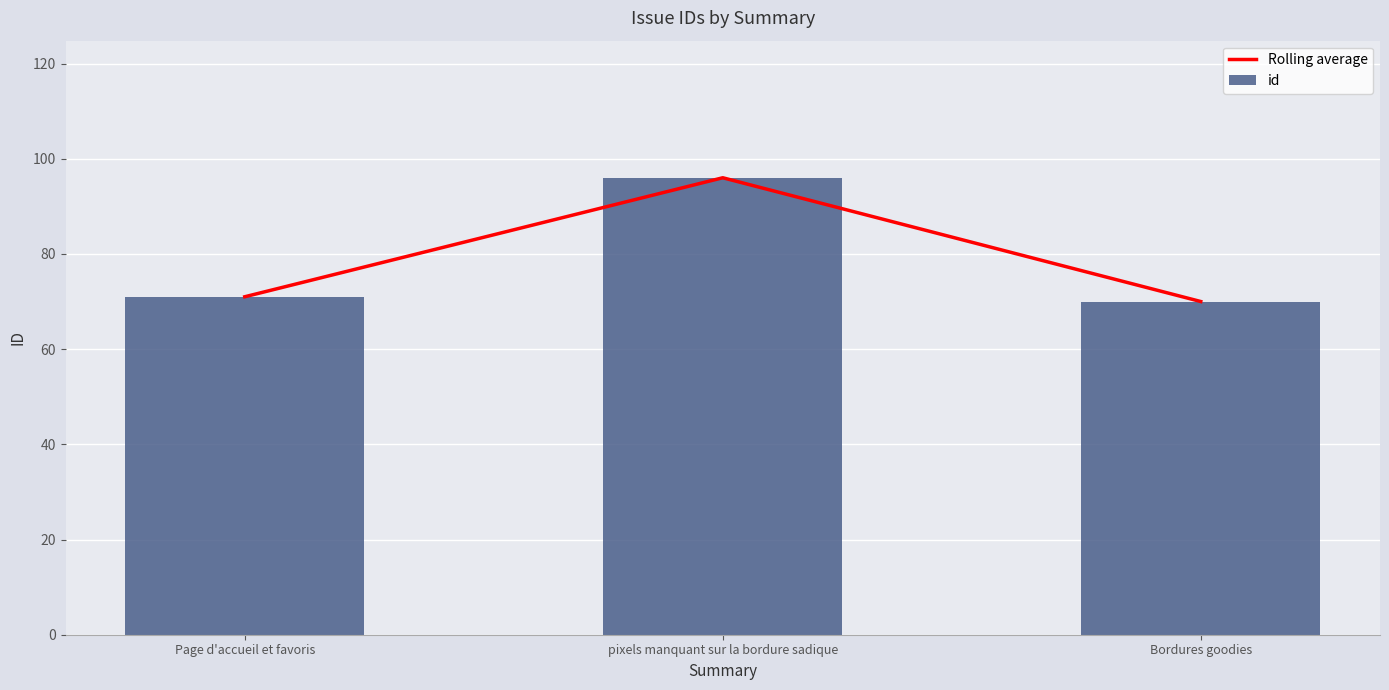

What is the greatest value displayed?

96